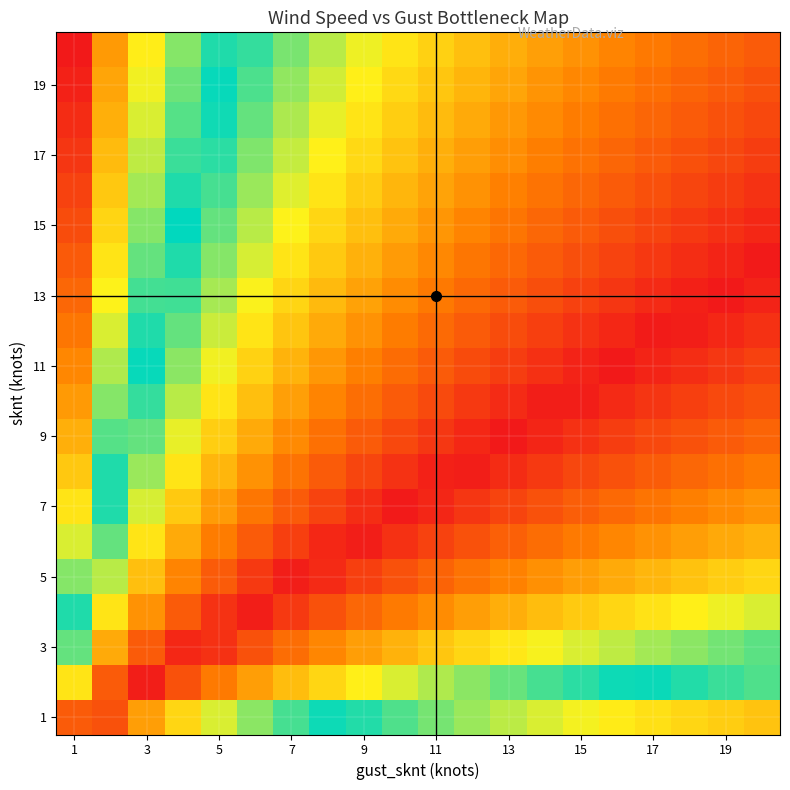

At how many categories does at least one series exceed 0?

20